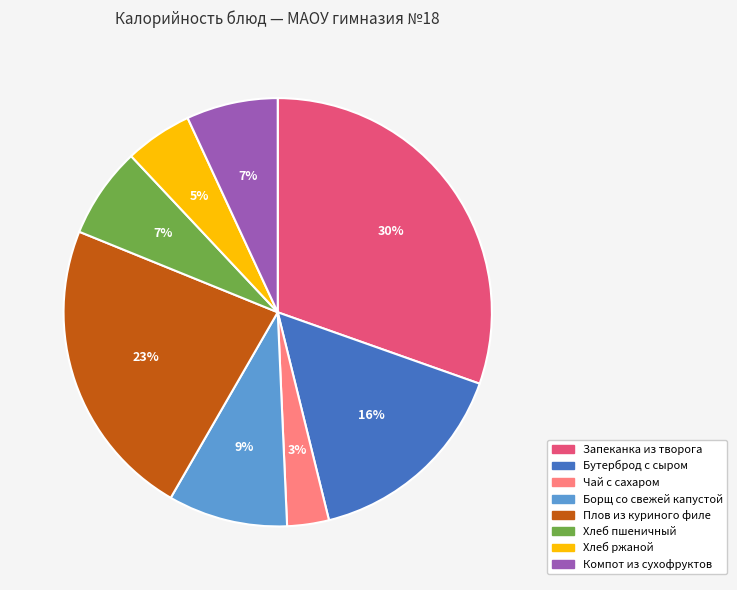

True or false: Хлеб ржаной accounts for 5% of the total.

True